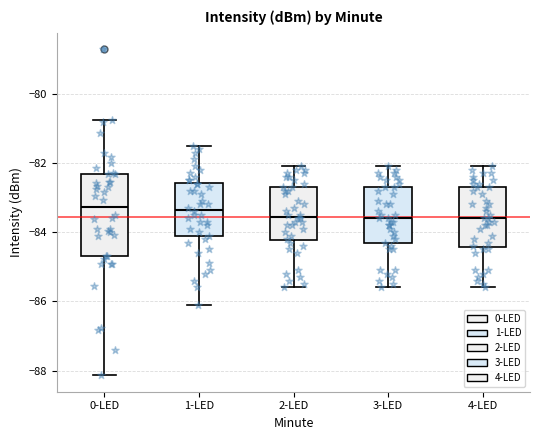

Reading left to right, read every box against the y-axis: the position of its median line, the range the box covers, and the ends of its whiskers. The values are not printed on the chart, so give them approximately, as read against the axis.

0-LED: median -83.2, box -84.6 to -82.4, whiskers -88.2 to -80.8
1-LED: median -83.4, box -84.2 to -82.6, whiskers -86.0 to -81.4
2-LED: median -83.6, box -84.2 to -82.6, whiskers -85.6 to -82.0
3-LED: median -83.6, box -84.4 to -82.6, whiskers -85.6 to -82.0
4-LED: median -83.6, box -84.4 to -82.6, whiskers -85.6 to -82.0